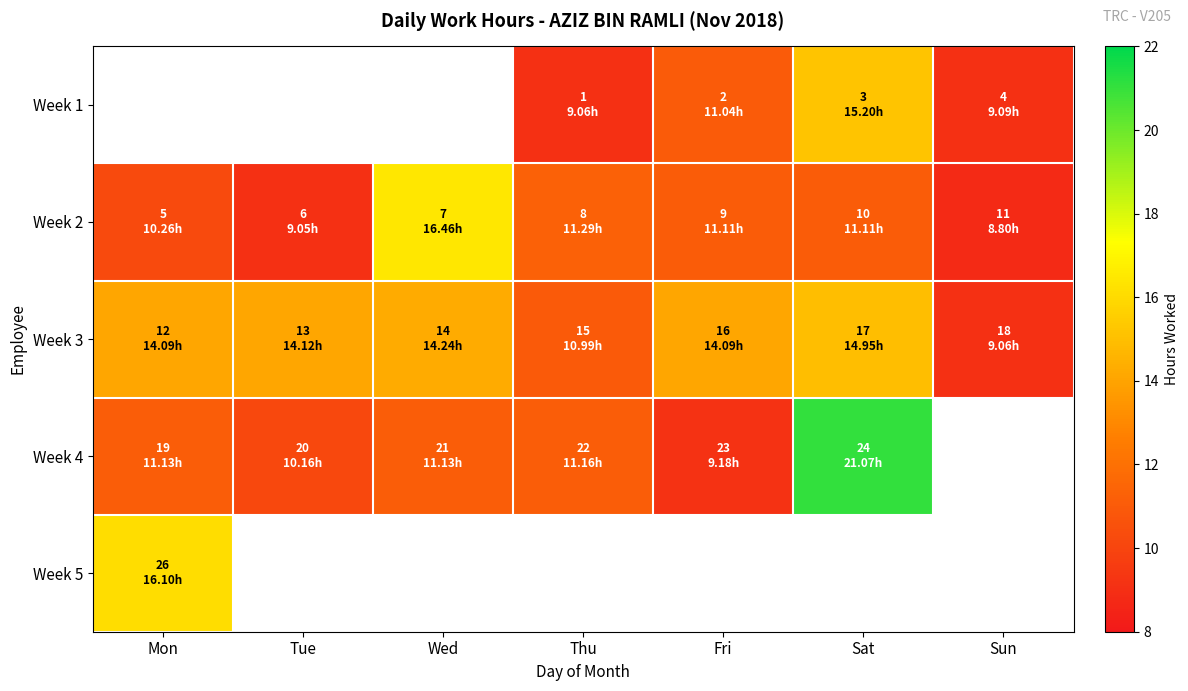

At which category does the chart reach its minimum across all series?

Sun